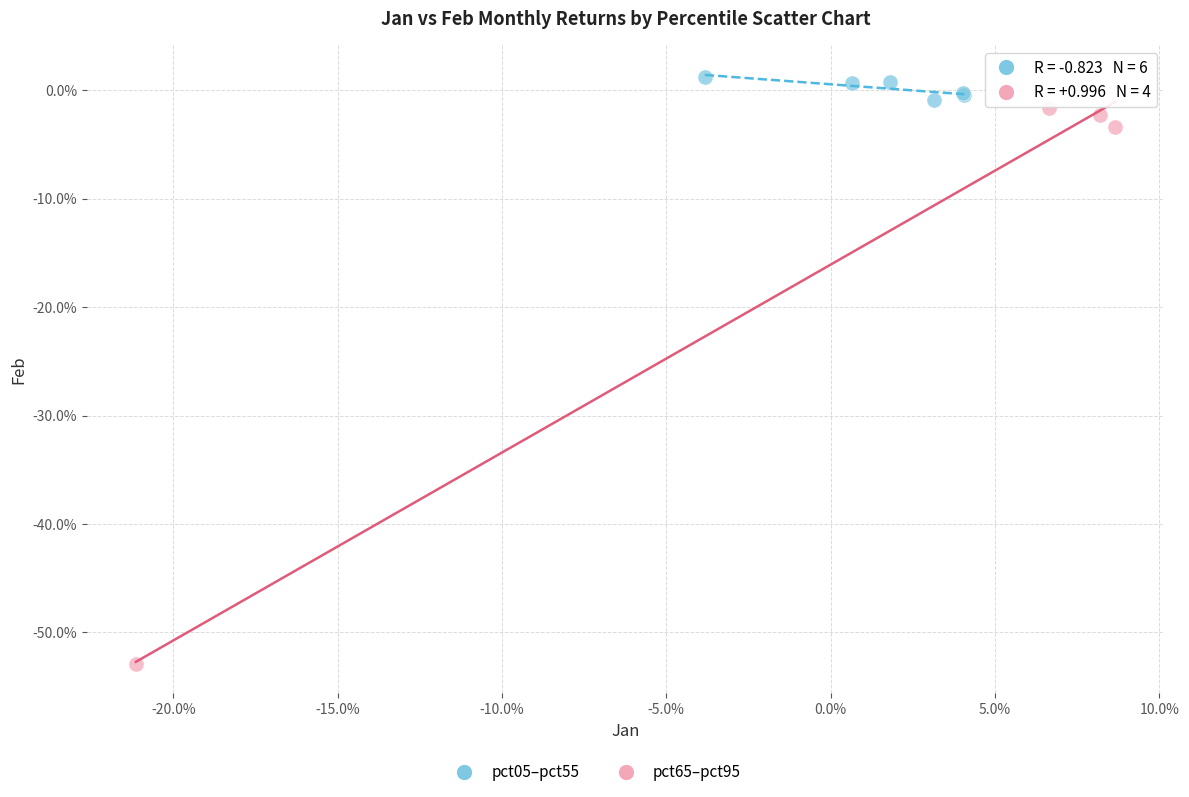

Which series has the largest Y range (max minus min)?

pct65–pct95